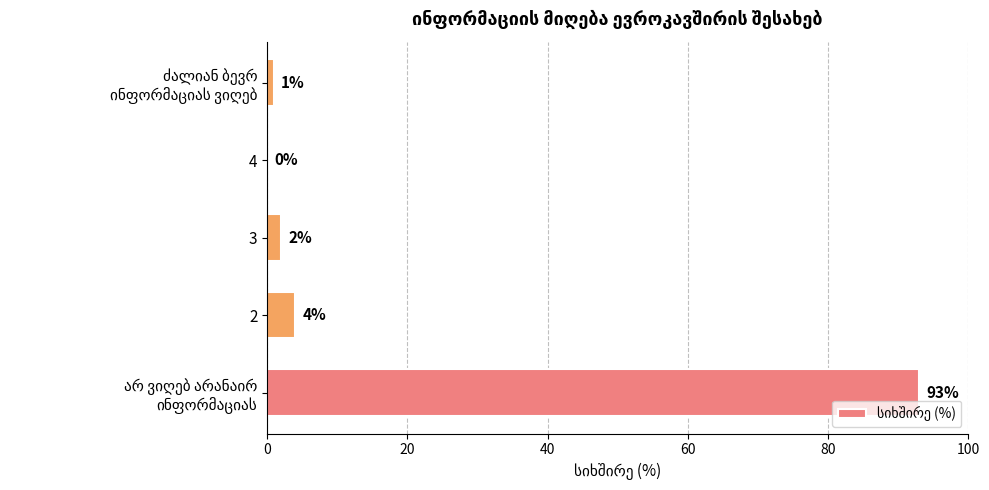

The value at 4 is 0. True or false?

True